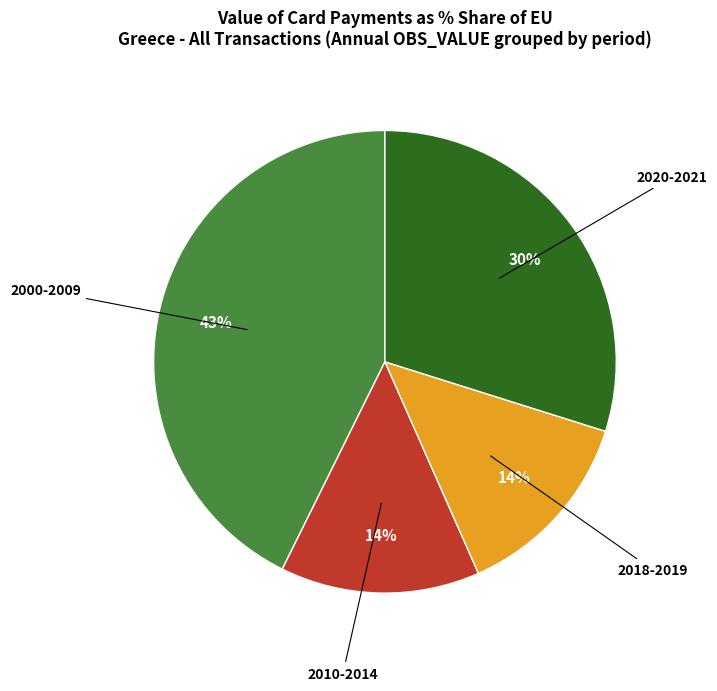

What is the ratio of the value at 2000-2009 to the value at 2020-2021?

1.4